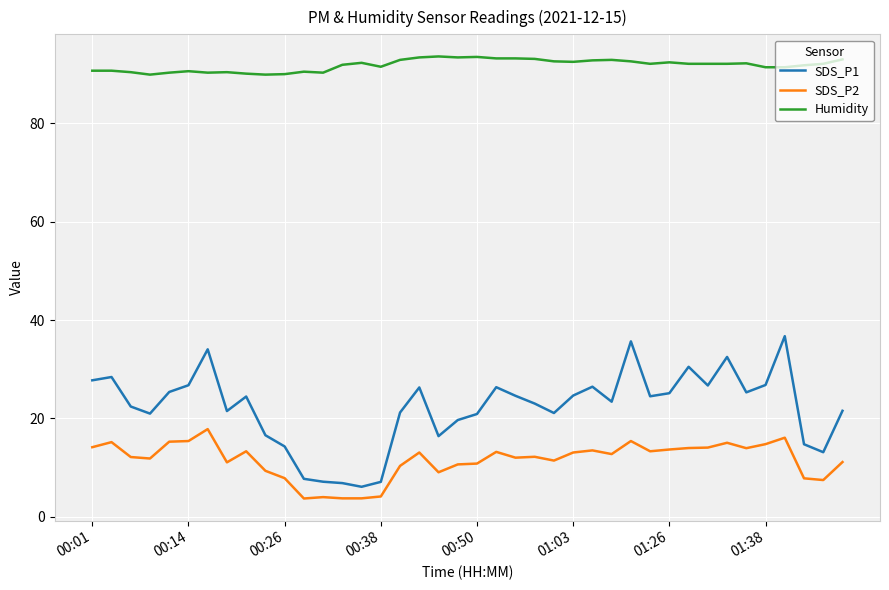

List the series in order of their peak value, lowest first.

SDS_P2, SDS_P1, Humidity